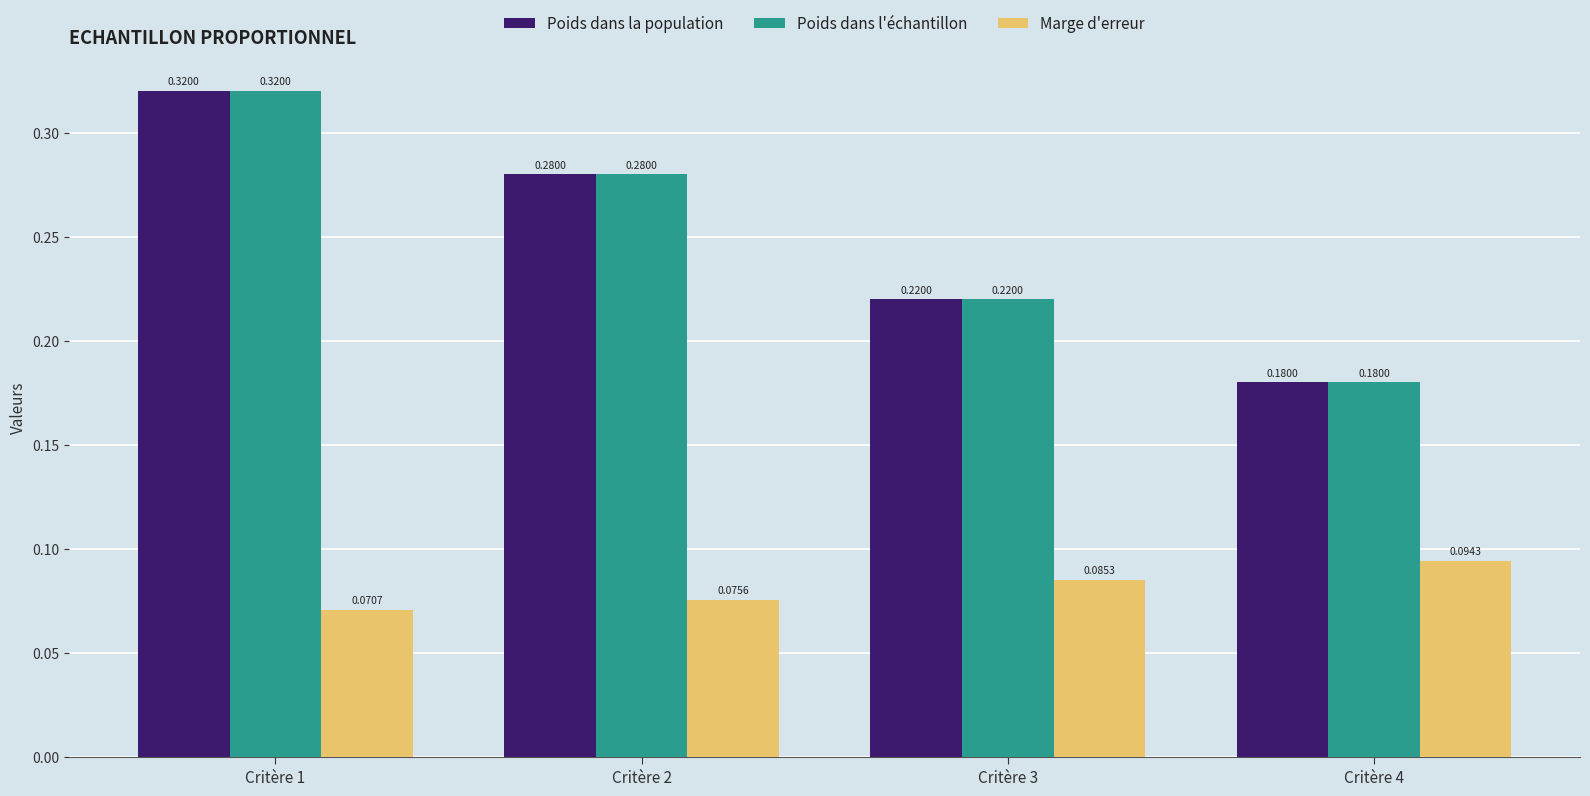

What are all the series names shown in the legend?

Poids dans la population, Poids dans l'échantillon, Marge d'erreur